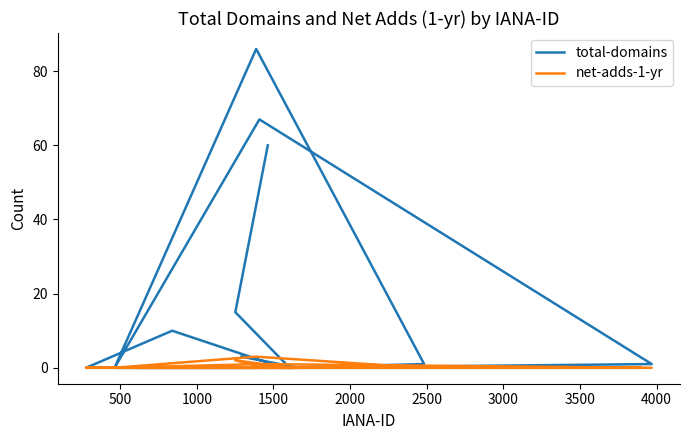

Reading left to right, list all the values displayed in this chart.

total-domains: 3	0	0	10	0	0	0	0	0	0	0	0	1	86	0	67	1	0	15	60
net-adds-1-yr: 0	0	0	0	0	0	0	0	0	0	0	0	0	3	0	1	0	0	2	0